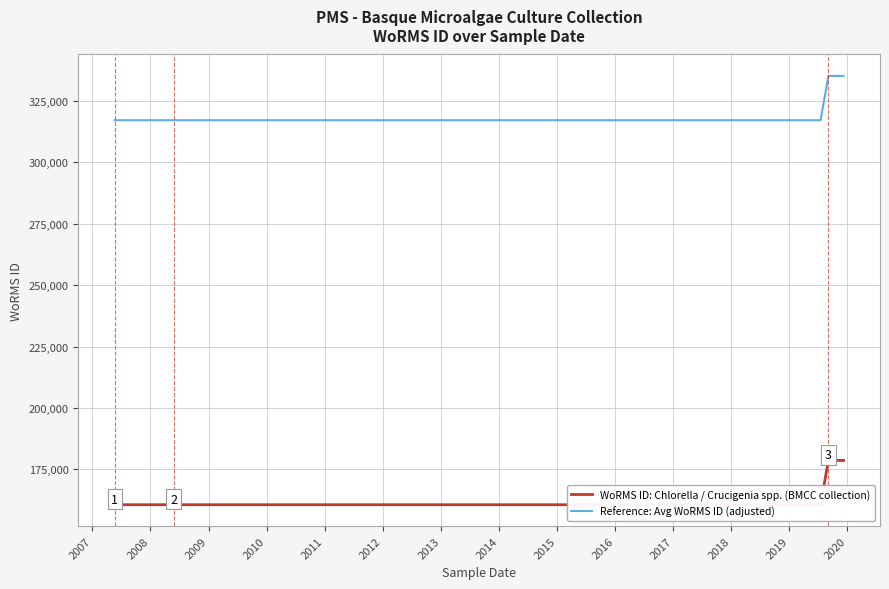

Count the number of data series in this chart.

2